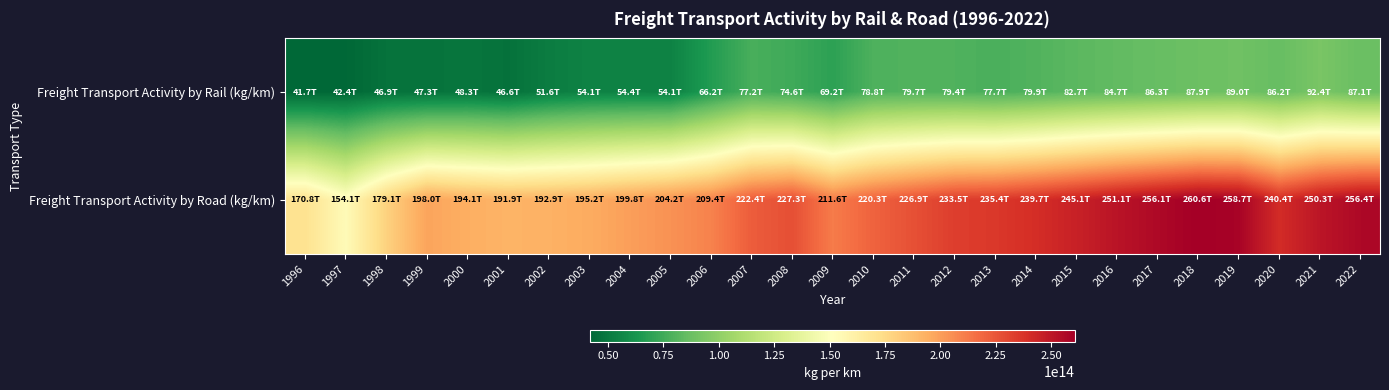

List the series in order of their overall mean, highest first.

Freight Transport Activity by Road (kg/km), Freight Transport Activity by Rail (kg/km)